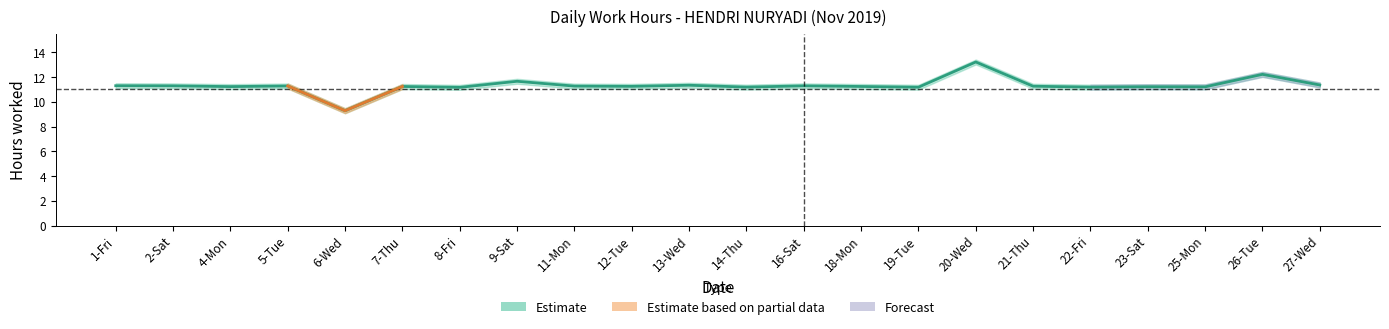

What is the difference between the second highest and minimum values?

2.9